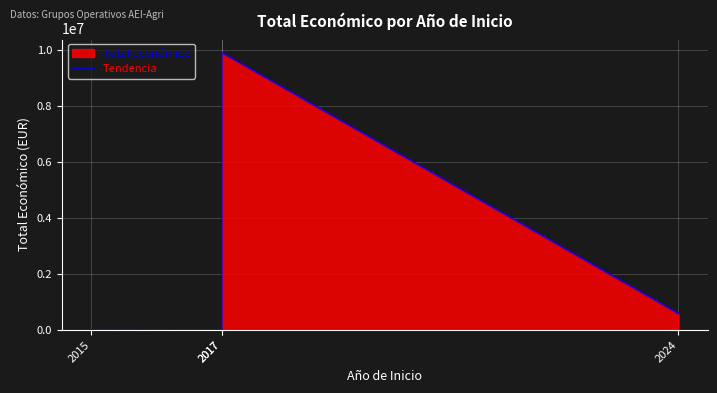

What is the difference between the maximum and minimum values?

9894243